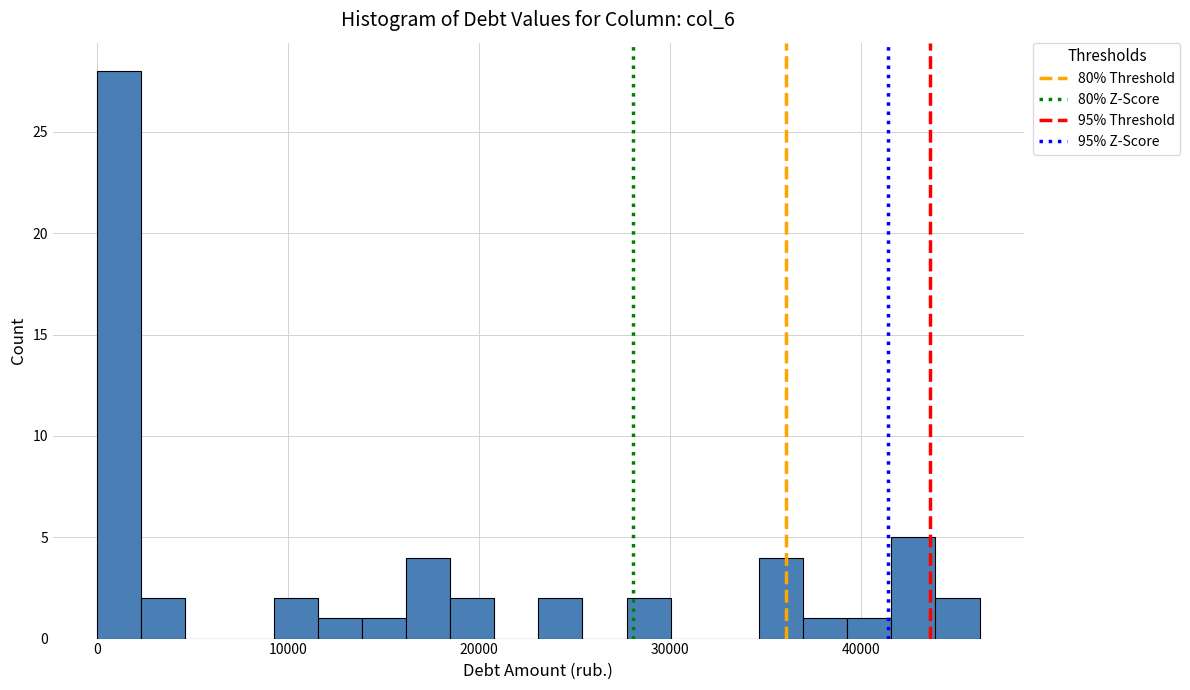

Around what value on the x-axis is the tallest bar? Give the approximate position of its centre, as read against the axis.

1000